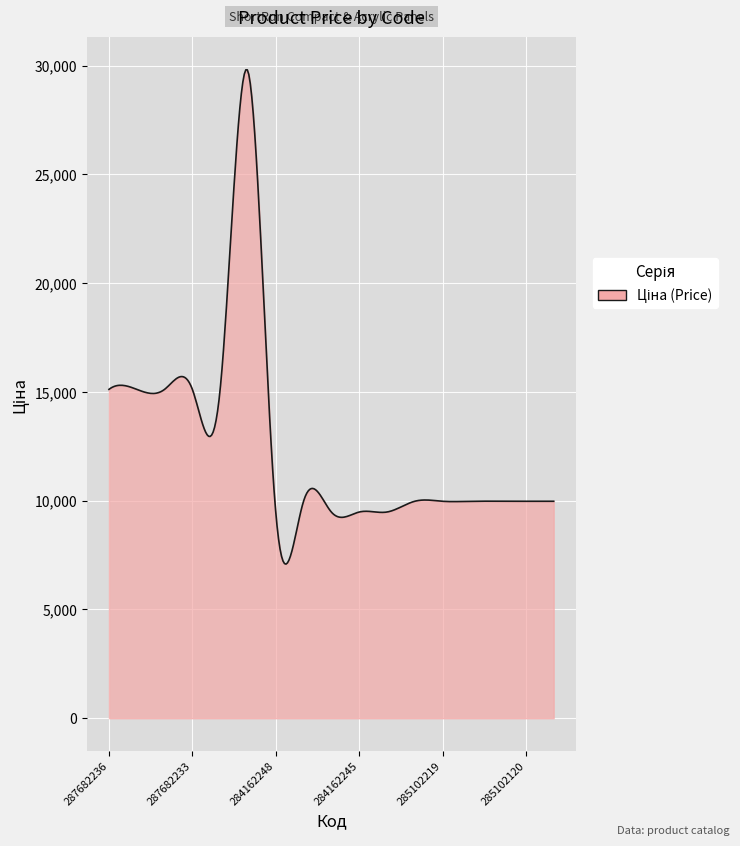

Count the number of data series in this chart.

1